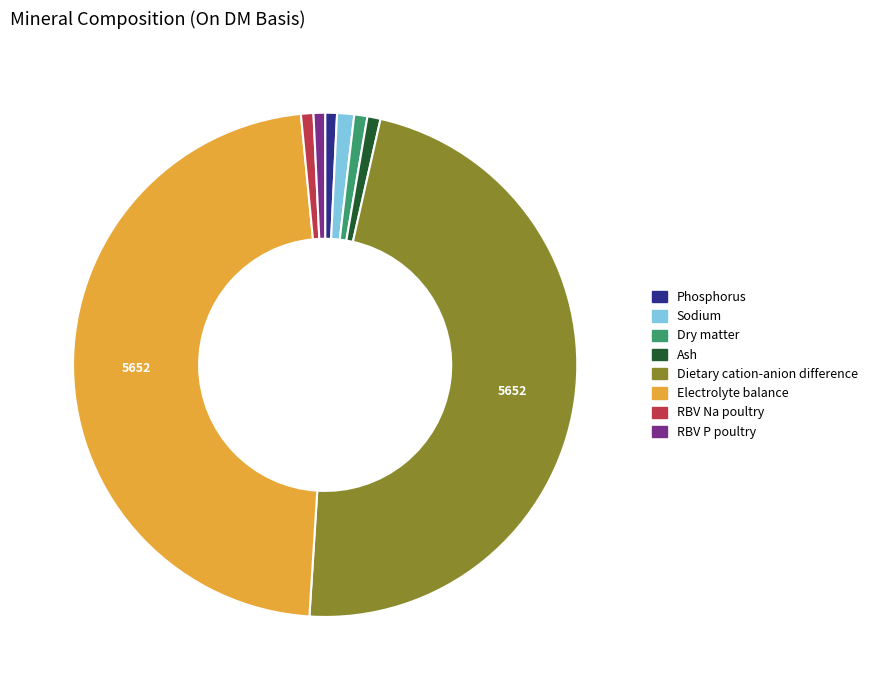

The Dry matter slice represents 11% of the pie. True or false?

False